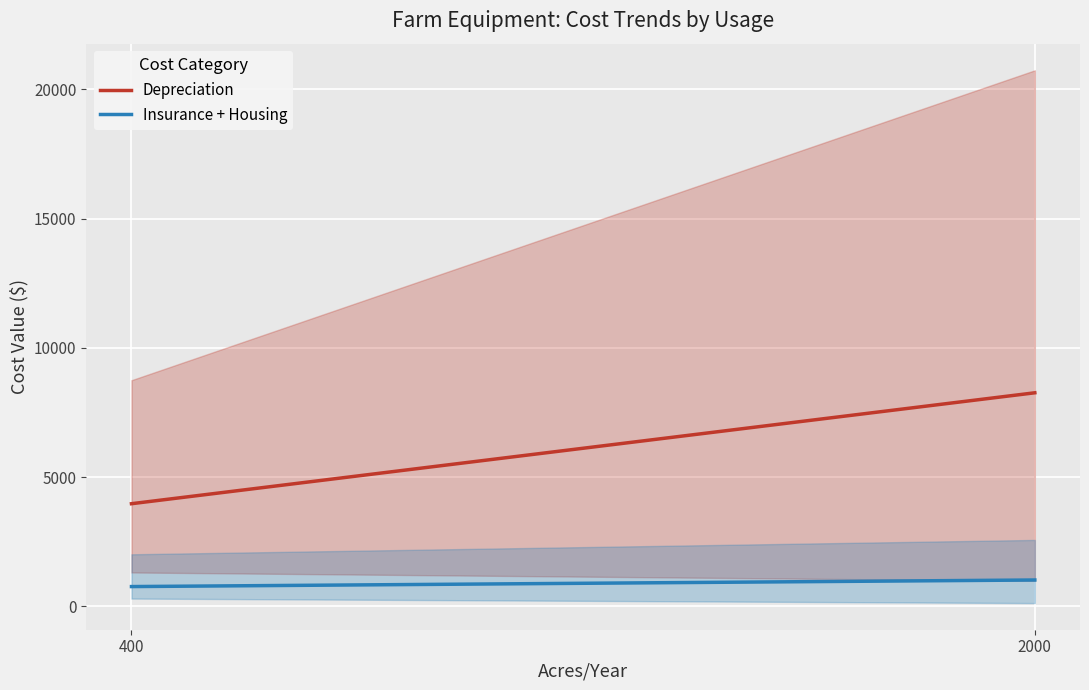

At which label is Insurance + Housing closest to 894?

400